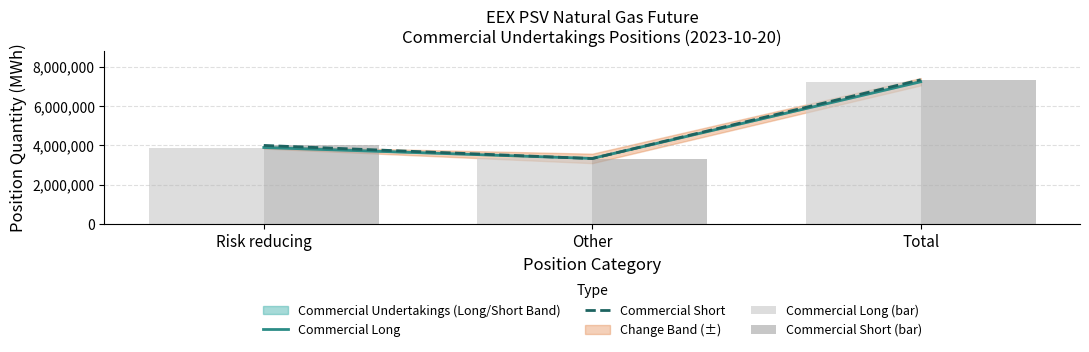

List the series in order of their peak value, highest first.

Commercial Short, Commercial Short (bar), Commercial Long, Commercial Long (bar)